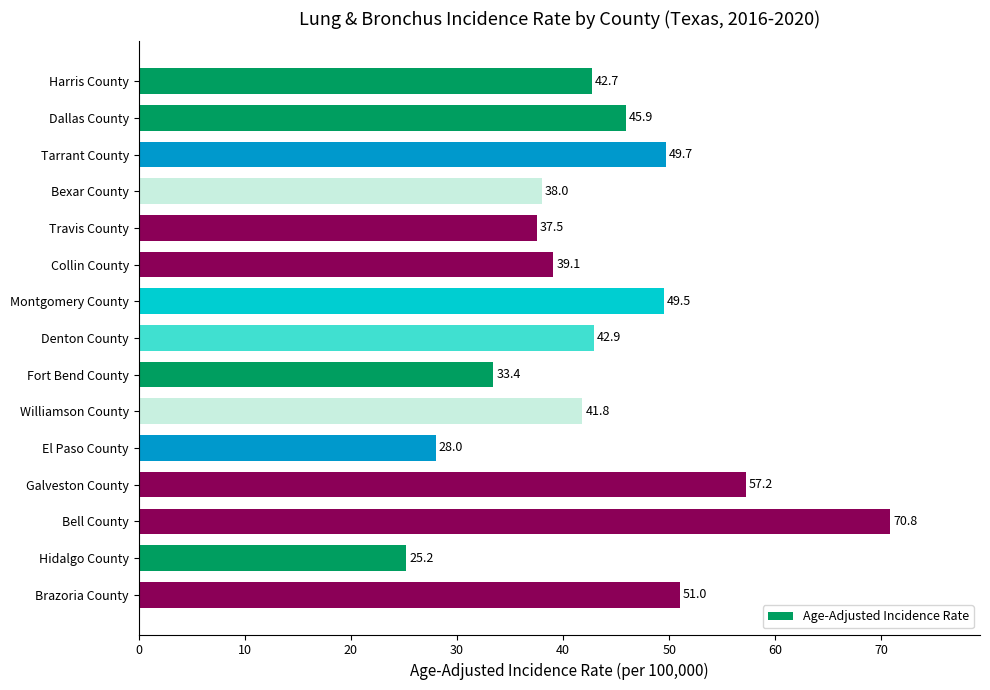

What is the ratio of the value at Travis County to the value at Galveston County?

0.7